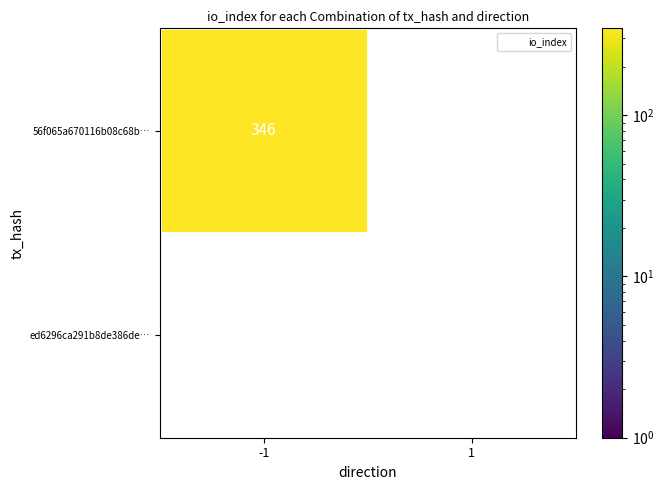

Rank the series by their average value, from highest to lowest.

56f065a670116b08c68b8ddad5d63e87528a86a…, ed6296ca291b8de386ded4b903eab9b83f4d792…